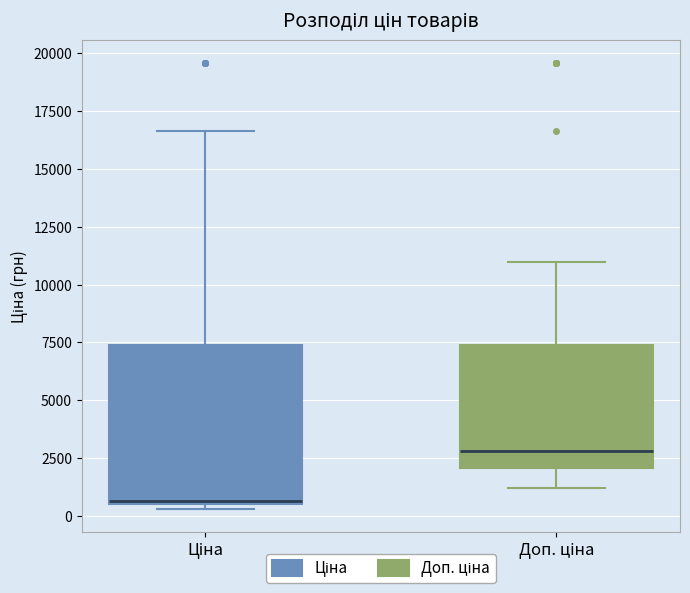

Reading left to right, transcribe this box plot: for each box, give where its median line is, the range the box spans, and where its two whiskers end, as read against the y-axis. The values are not printed on the chart, so give them approximately, as read against the axis.

Ціна: median 500, box 500 to 7500, whiskers 500 (just below the box's lower edge) to 16500
Доп. ціна: median 3000, box 2000 to 7500, whiskers 1000 to 11000